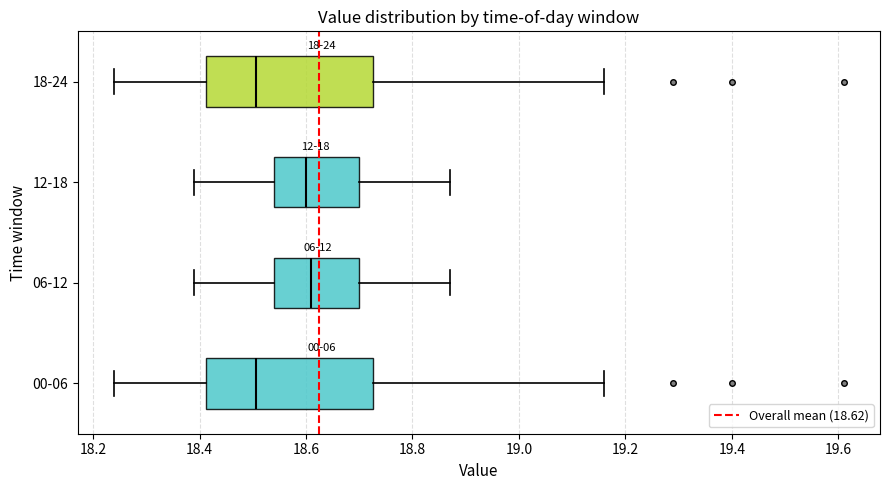

Where is the left edge of the box for 12-18 on the x-axis? The values are not printed on the chart, so give them approximately, as read against the axis.

18.54